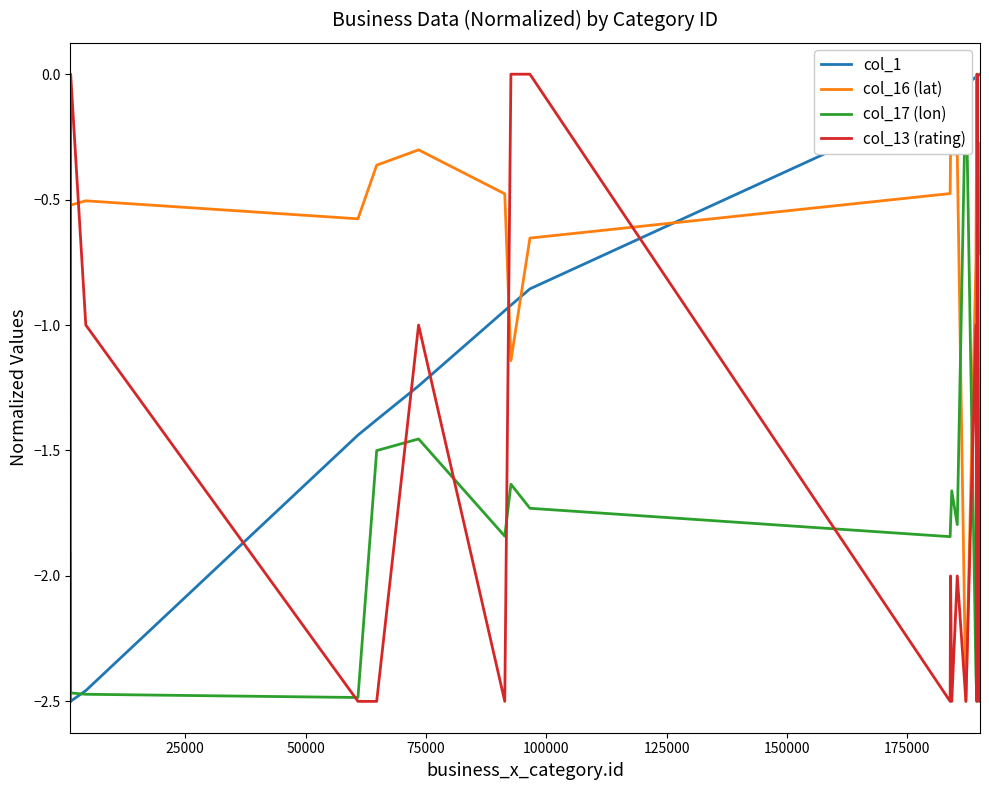

Rank the series by their maximum value, from highest to lowest.

col_1, col_16 (lat), col_17 (lon), col_13 (rating)